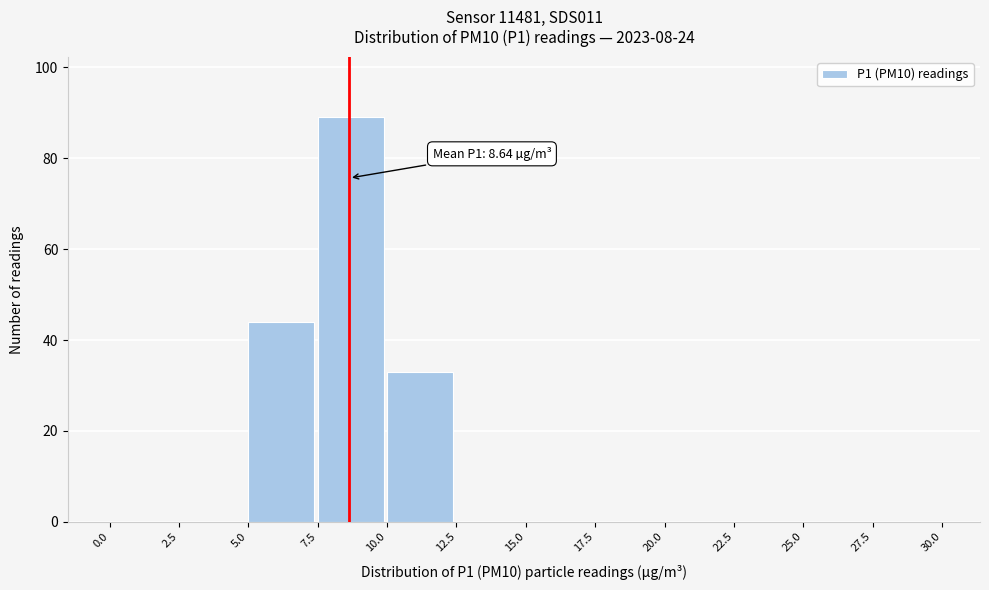

Over which range of the x-axis is the bar tallest?

7.5 to 10.0